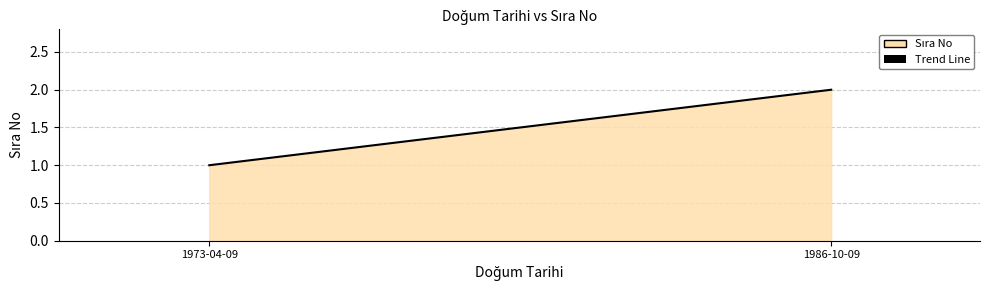

How many categories are shown in the chart?

2